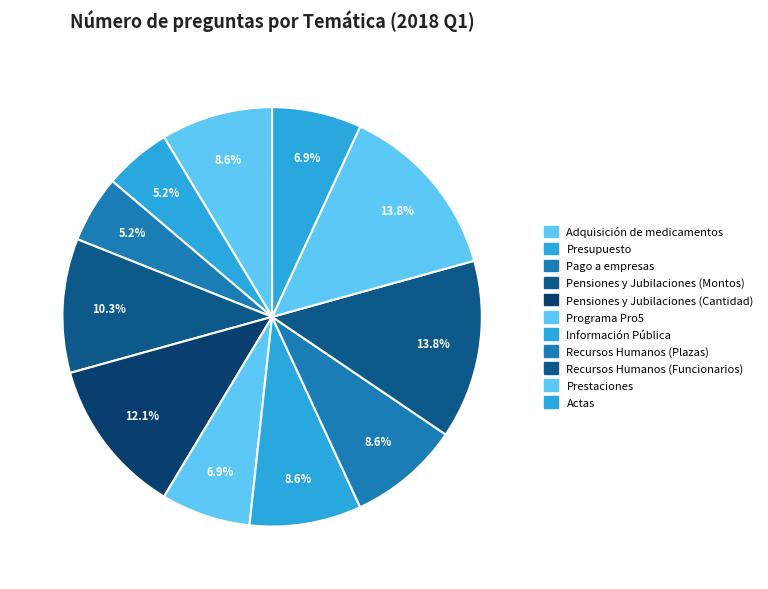

Count the number of slices in the pie.

11